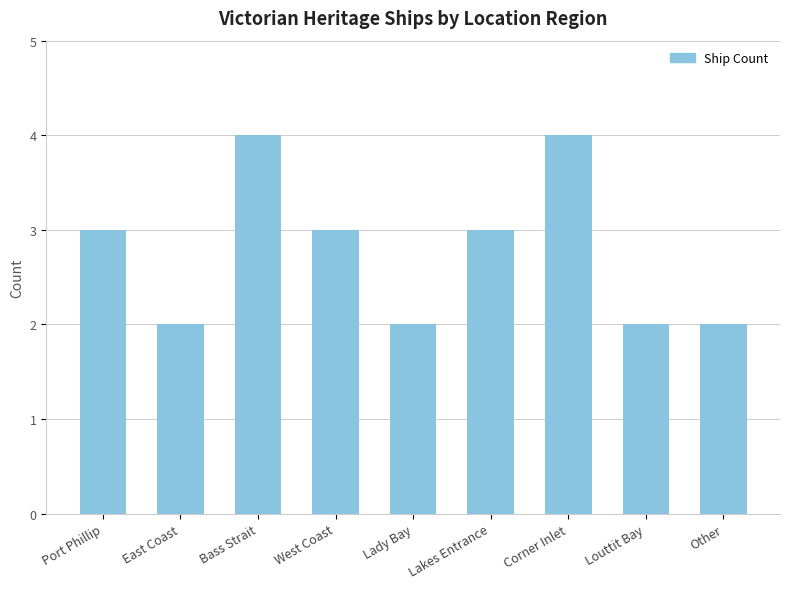

Reading right to left, extract all data points from this chart.

2	2	4	3	2	3	4	2	3